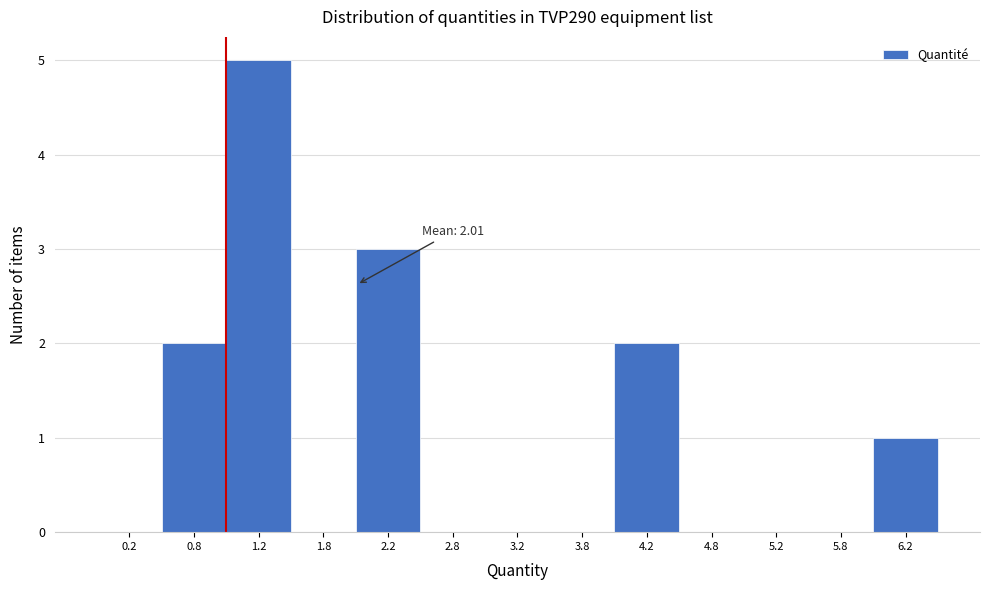

Which range on the x-axis has the tallest bar?

1.0 to 1.5